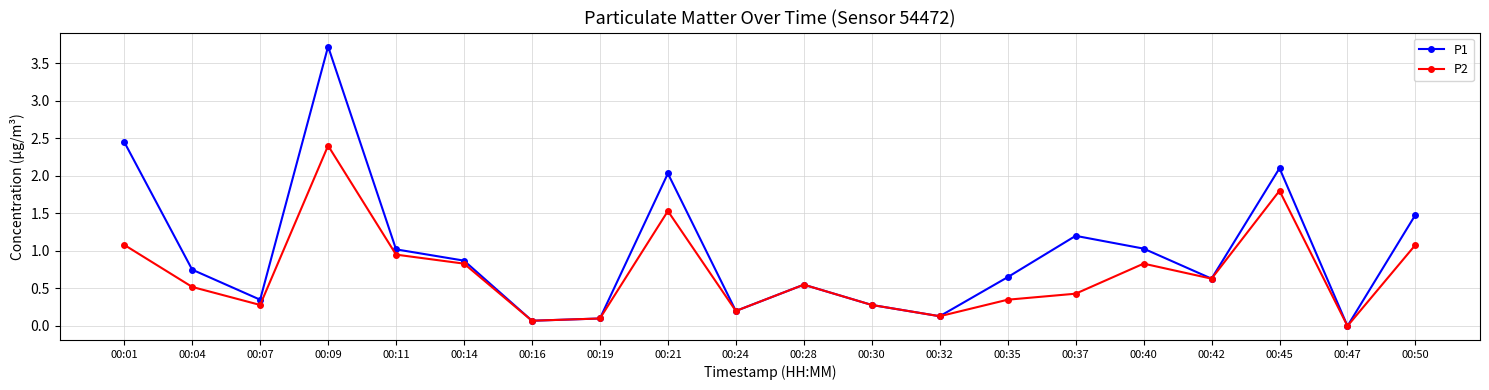

Which series has the largest range (max minus min)?

P1